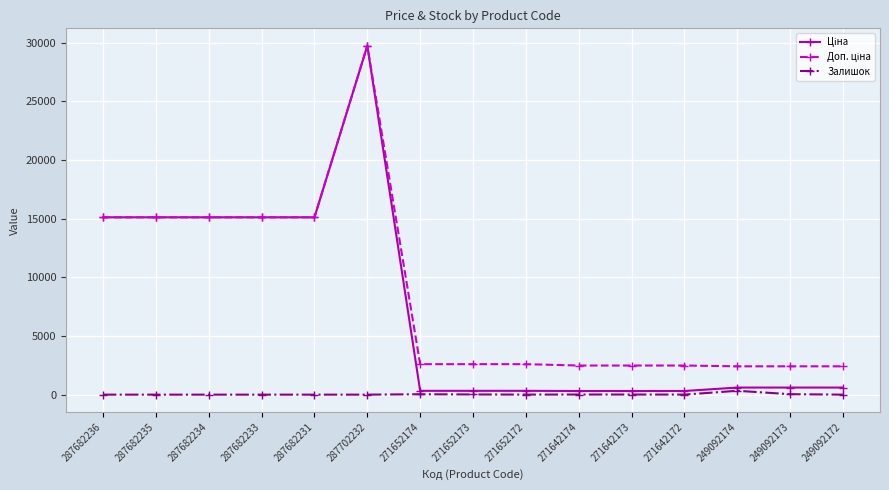

What is the spread (max minus min) of values at 249092172?

2414.8